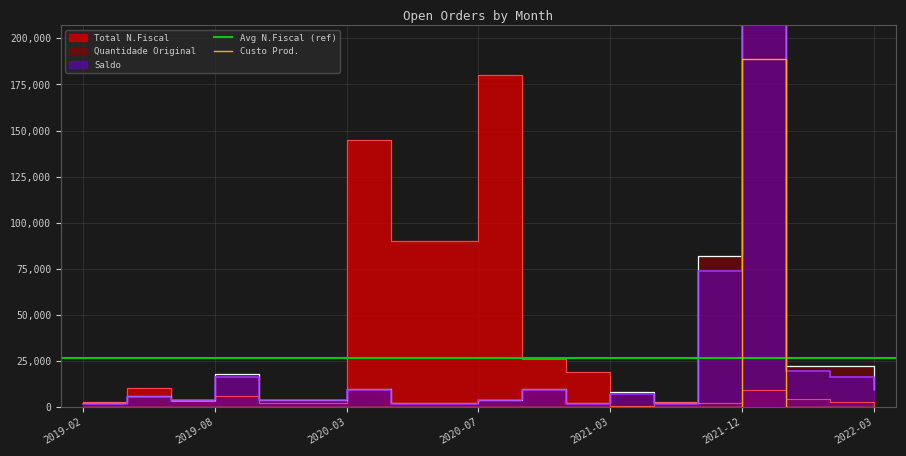

What is the maximum value for Quantidade Original?

1890000.0